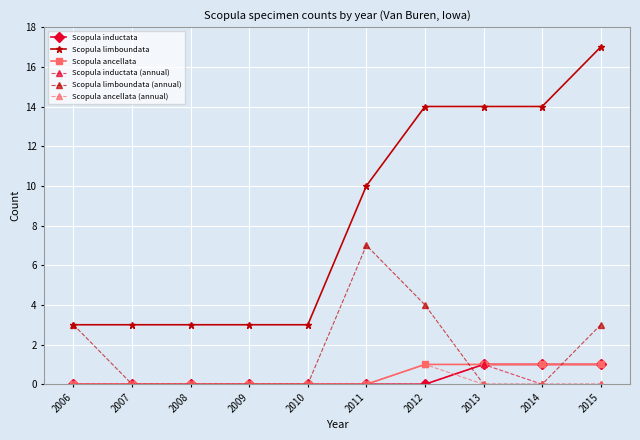

Which series has the widest spread of values?

Scopula limboundata